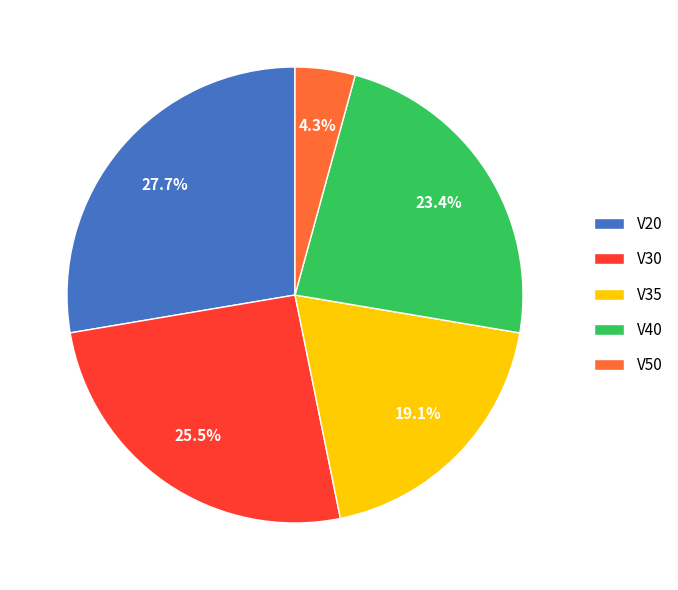

Does V35 represent more than half of the total?

No